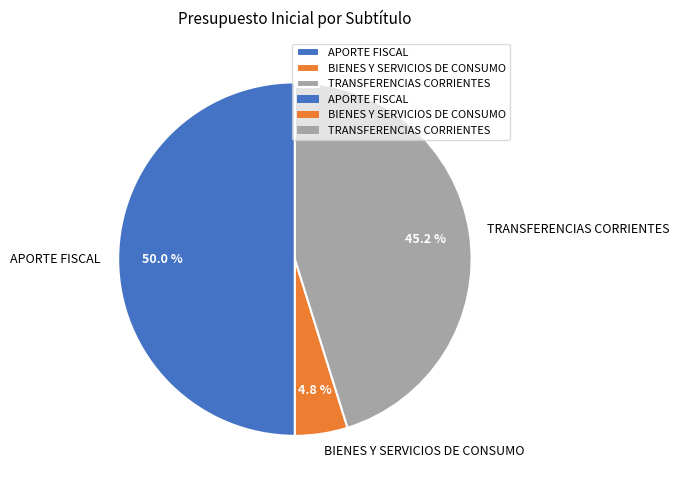

Rank the categories by value from lowest to highest.

BIENES Y SERVICIOS DE CONSUMO, TRANSFERENCIAS CORRIENTES, APORTE FISCAL